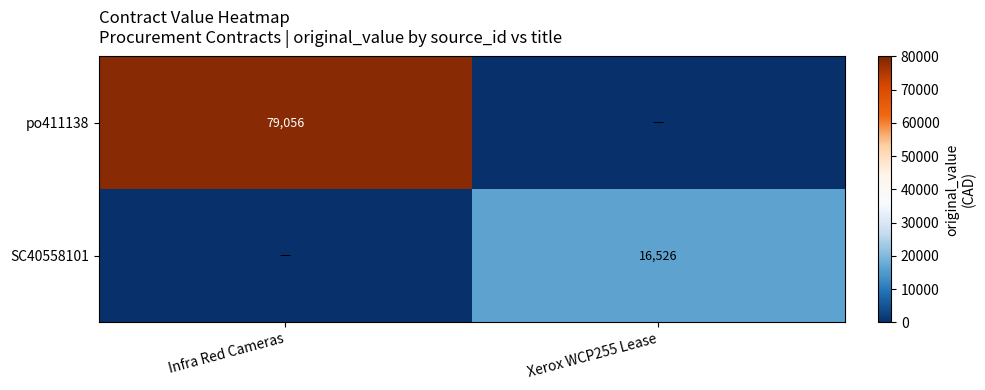

Is it true that SC40558101 equals 22729 at Xerox WCP255 Lease?

False